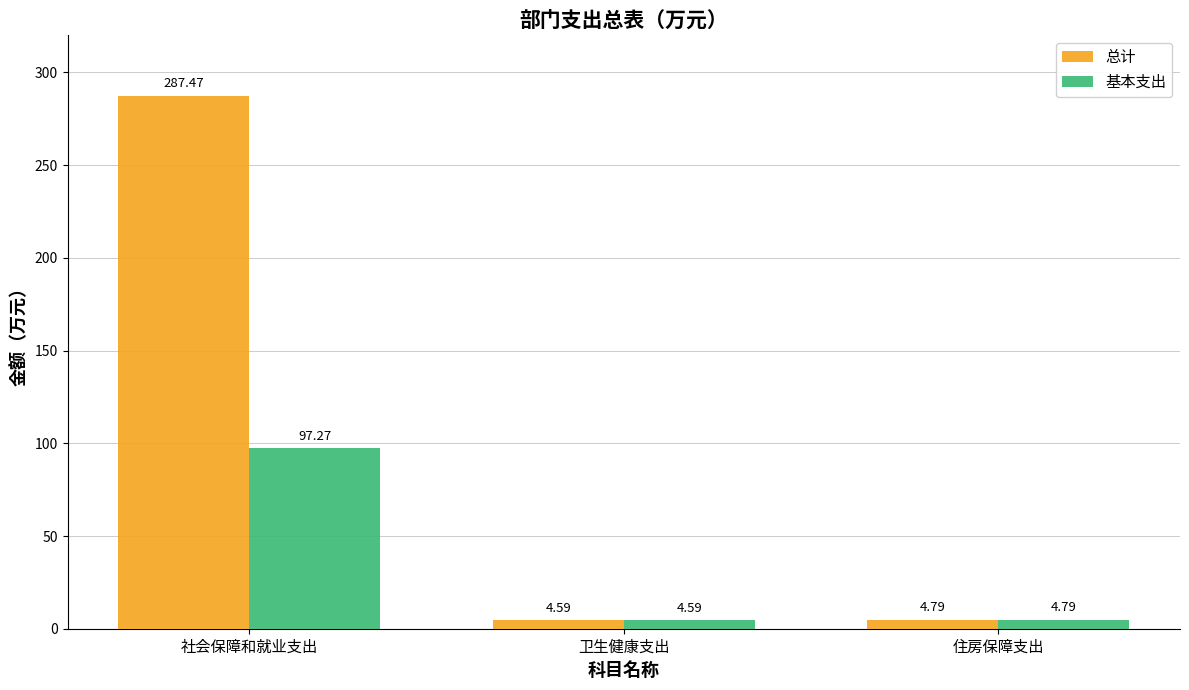

At which category is the sum across all series the highest?

社会保障和就业支出